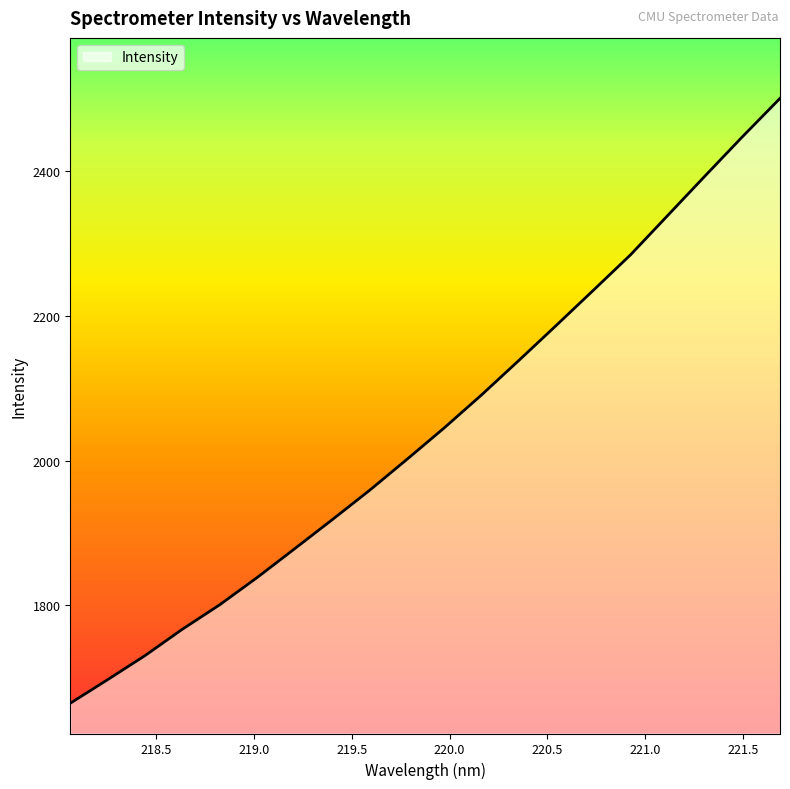

How many categories are shown in the chart?

20